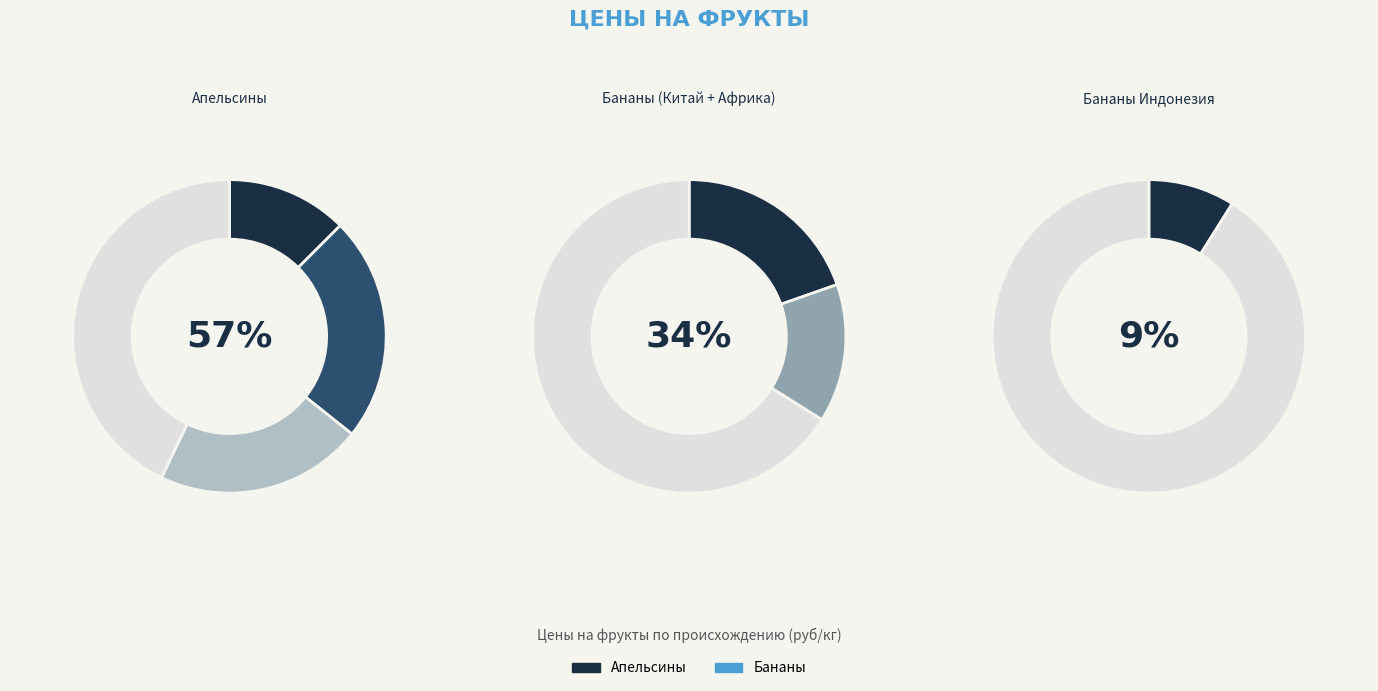

Is it true that Апельсины Китай is 23% of the pie?

False